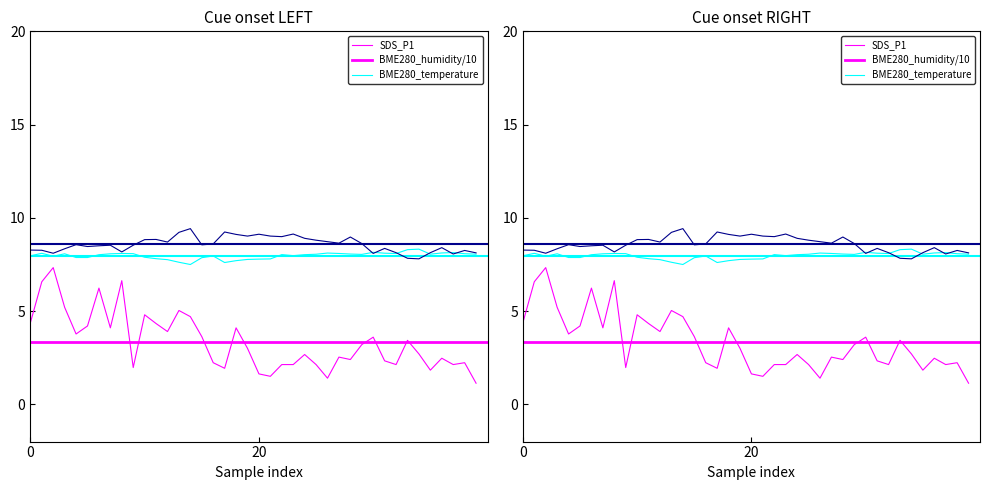

Which series changed the most between 00:38 and 00:48?

SDS_P1